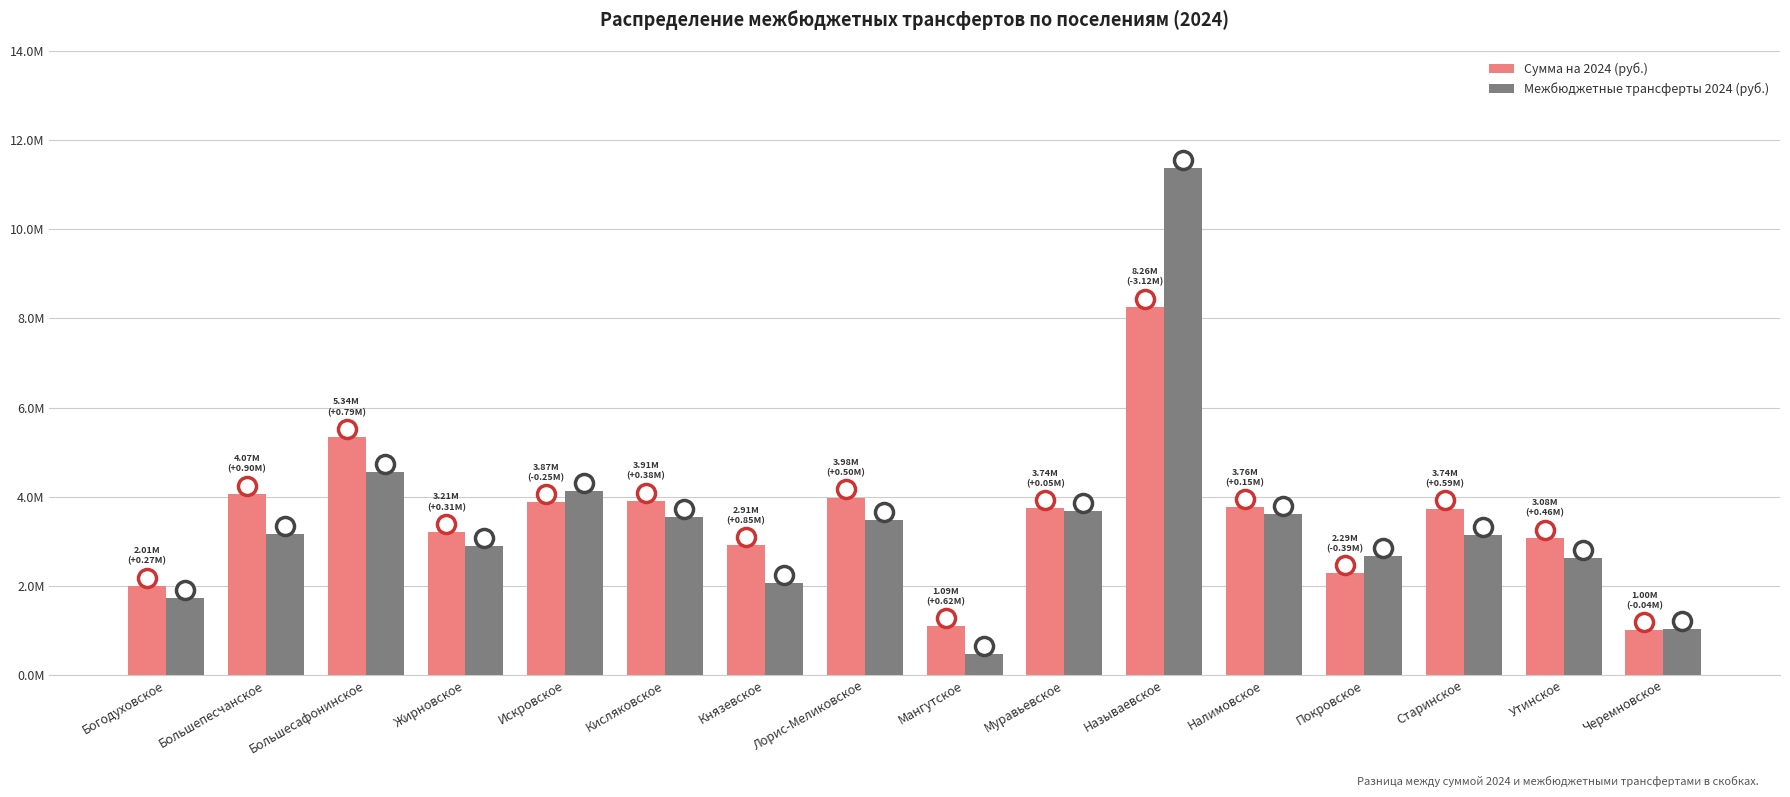

What is the difference between the maximum and minimum values in the Межбюджетные трансферты 2024 (руб.) series?

10914940.8